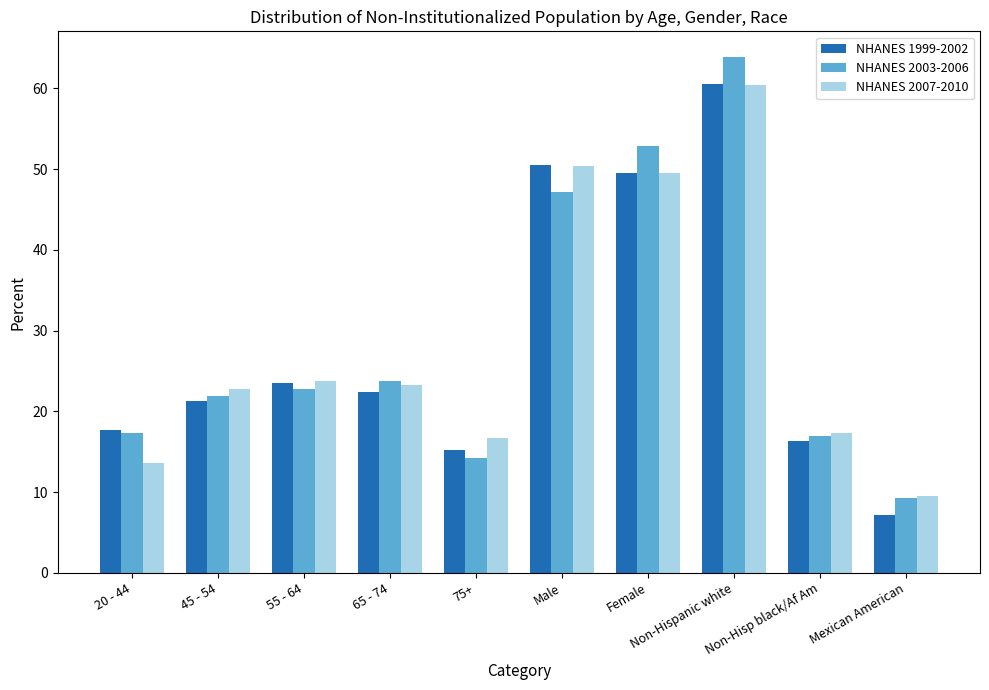

Which label corresponds to the largest value in the chart?

Non-Hispanic white